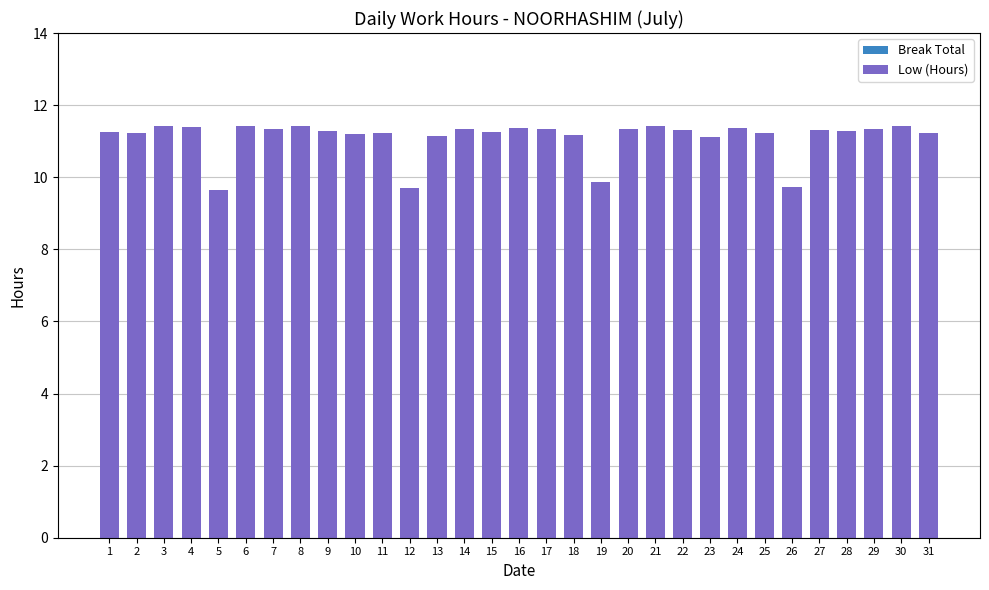

Does the chart contain any negative values?

No